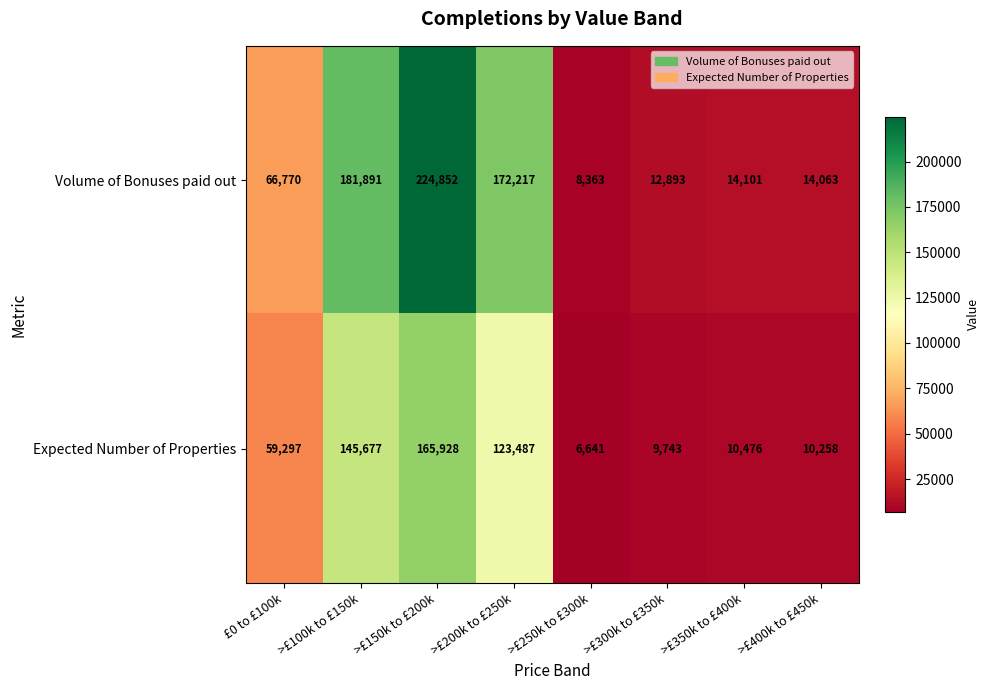

Rank the series by their average value, from lowest to highest.

Expected Number of Properties, Volume of Bonuses paid out